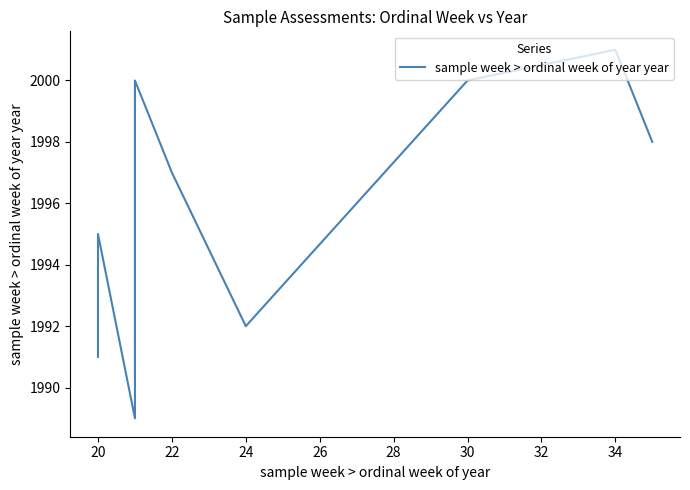

What is the sum of all values?

19955